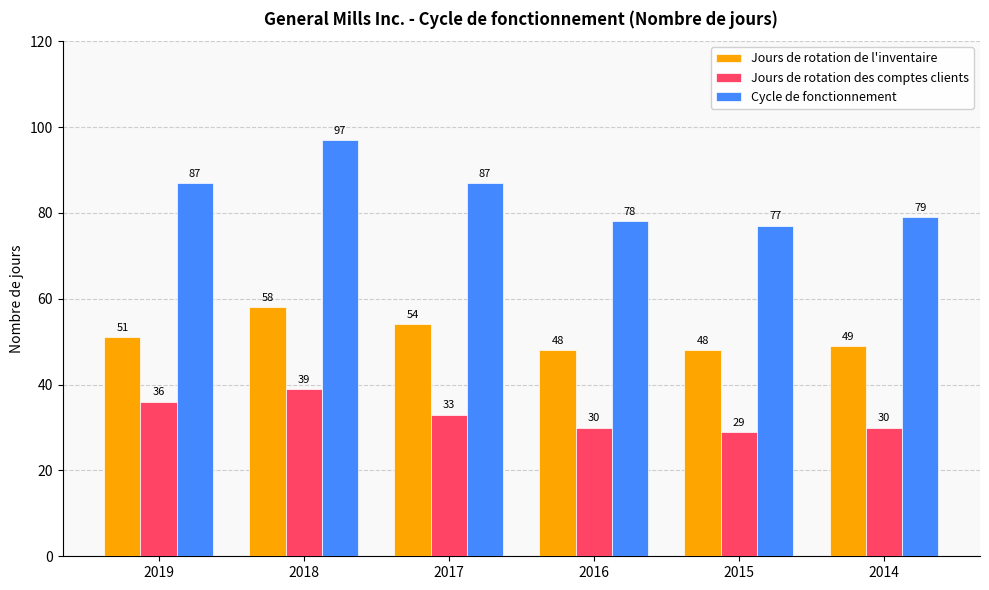

Is it true that Jours de rotation des comptes clients equals 33 at 2017?

True